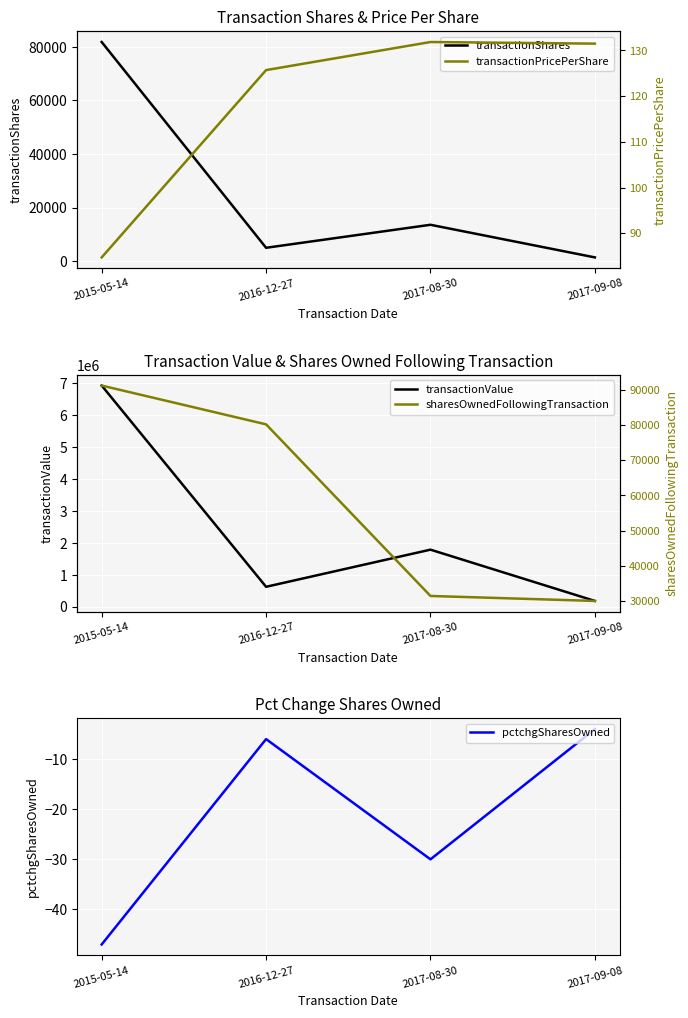

Is the value of transactionShares at 2015-05-14 greater than the value of sharesOwnedFollowingTransaction at 2017-09-08?

Yes